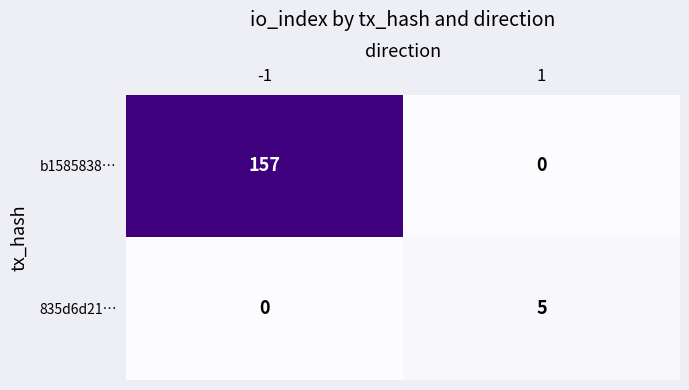

How many data points does each series have?

2